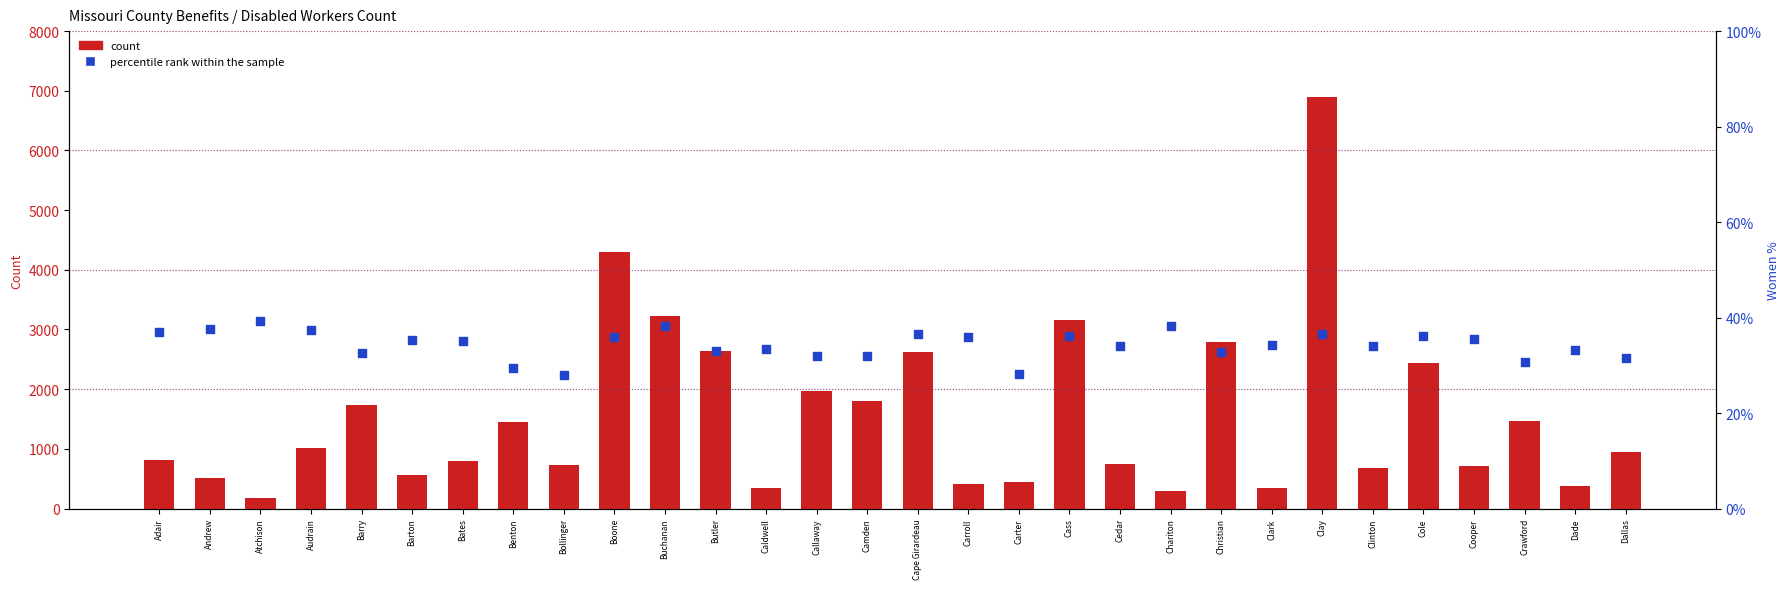

Which series has the largest Y range (max minus min)?

count